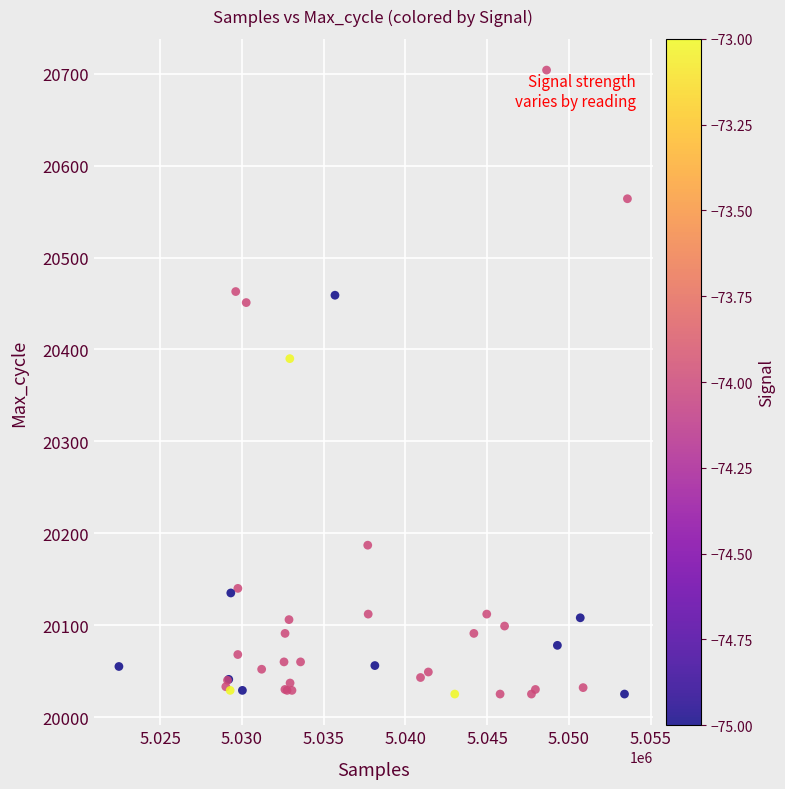

What Y value in the scatter plot is closest to 20364?

20390